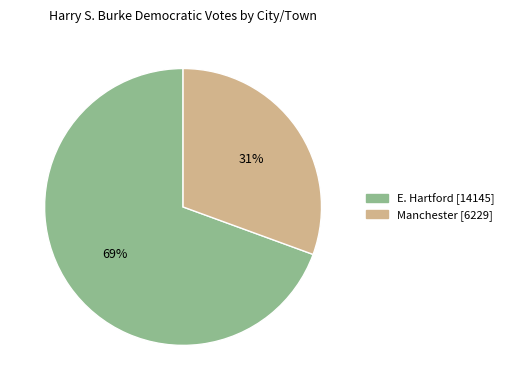

Rank the categories by value from lowest to highest.

Manchester, E. Hartford